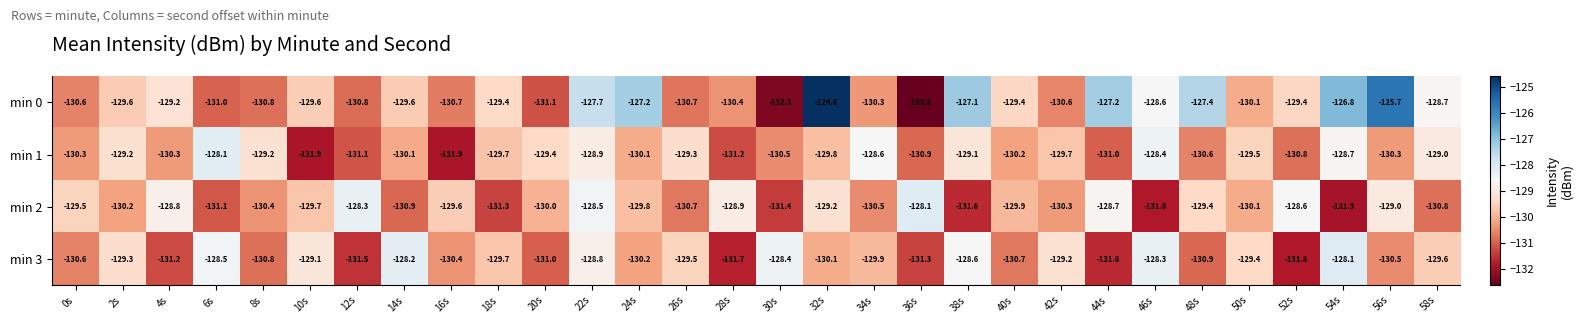

Which series has the widest spread of values?

min 0